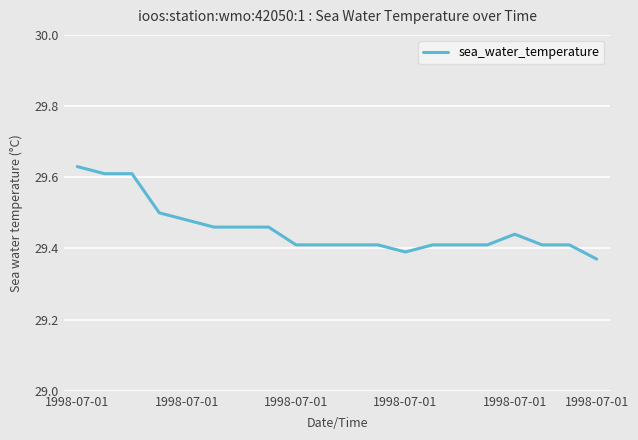

What is the difference between the maximum and minimum values?

0.3